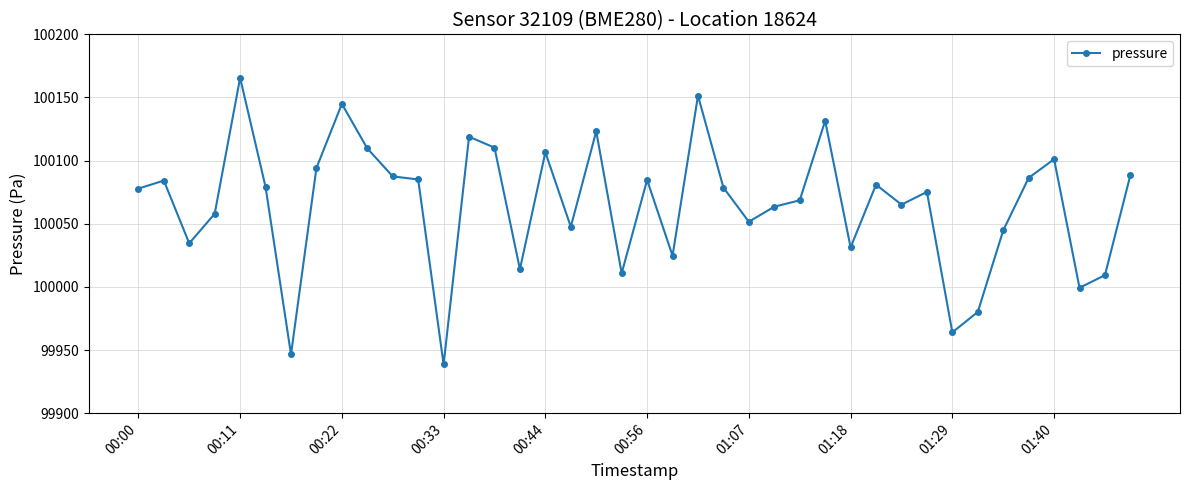

What is the average value?

100065.4